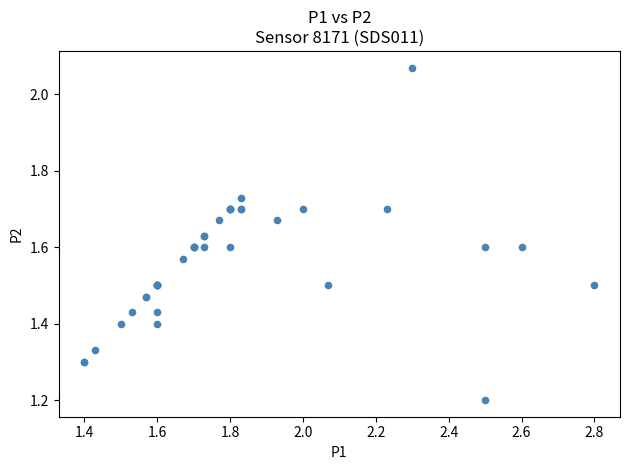

What Y value in the scatter plot is closest to 1?

1.2